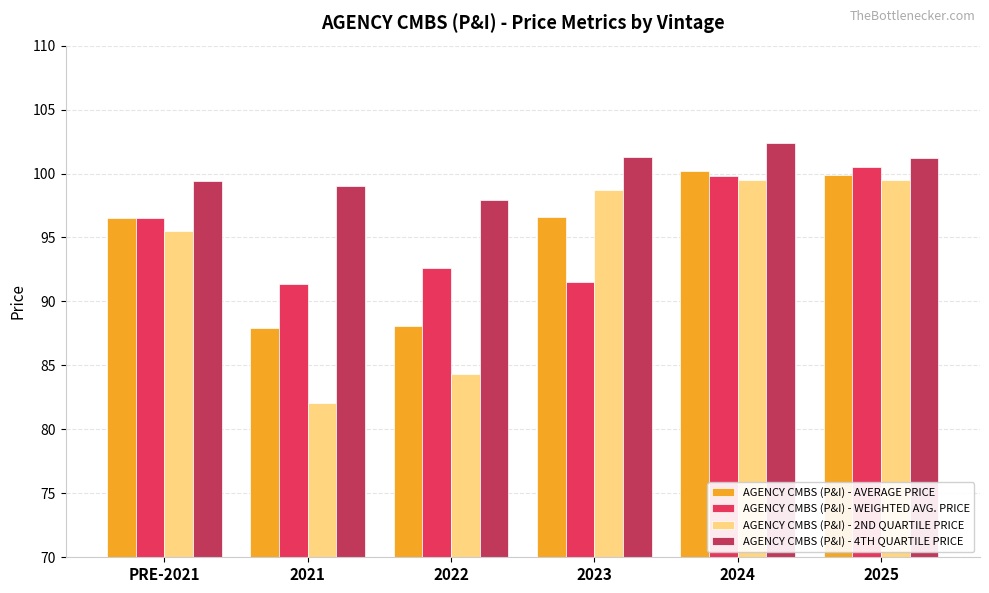

True or false: AGENCY CMBS (P&I) - 2ND QUARTILE PRICE has a value of 164.0 at 2025.

False